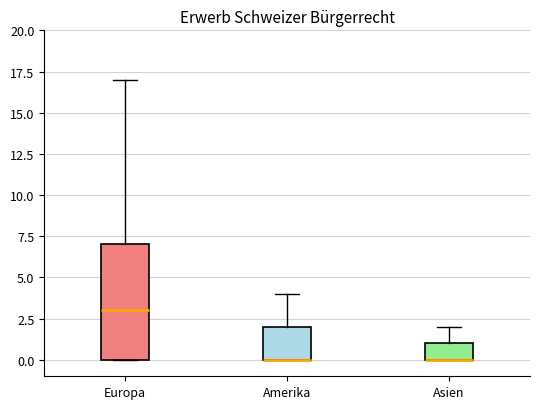

Reading left to right, transcribe this box plot: for each box, give where its median line is, the range the box spans, and where its two whiskers end, as read against the y-axis. The values are not printed on the chart, so give them approximately, as read against the axis.

Europa: median 3, box 0 to 7, whiskers 0 to 17
Amerika: median 0 (drawn on the box's lower edge), box 0 to 2, whiskers 0 to 4
Asien: median 0 (drawn on the box's lower edge), box 0 to 1, whiskers 0 to 2